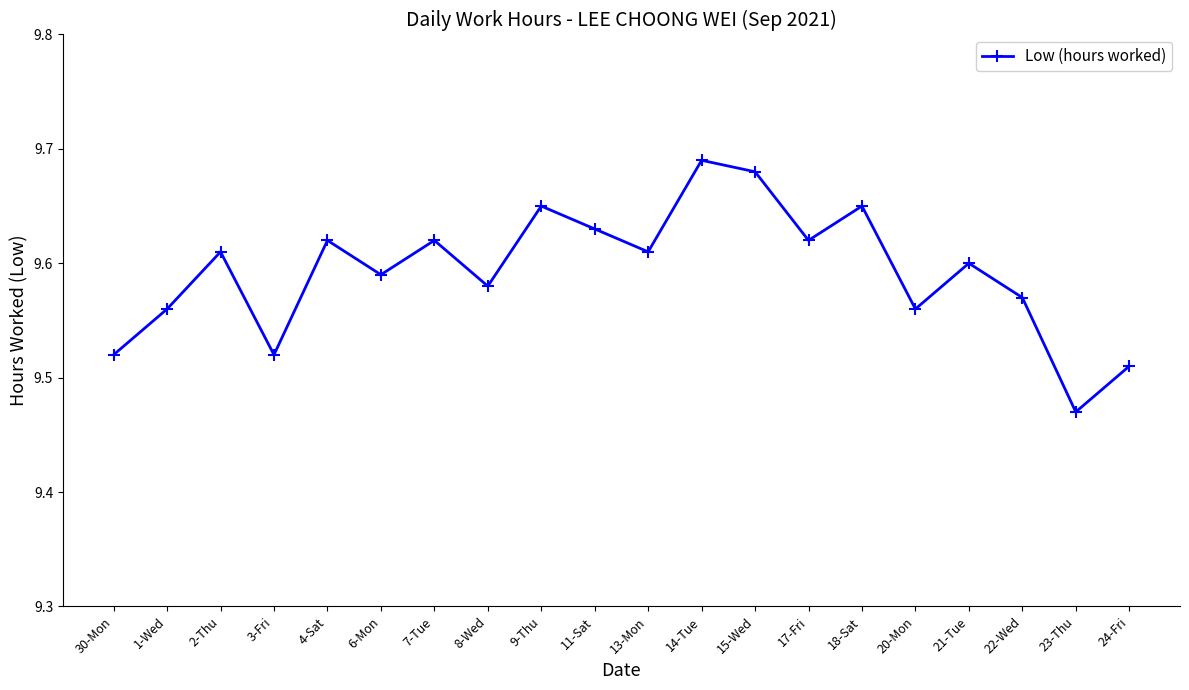

The chart shows a value of 9.6 at 21-Tue. True or false?

True